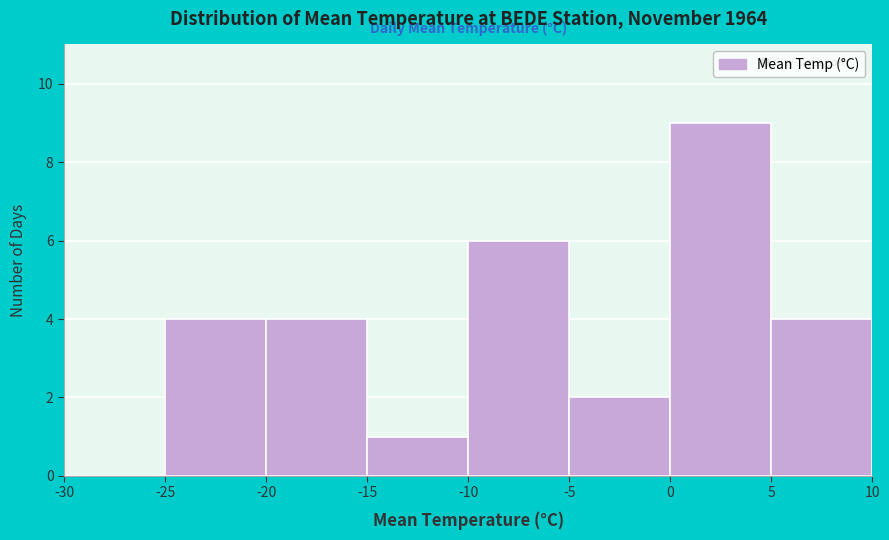

Over which range of the x-axis is the bar tallest?

0 to 5